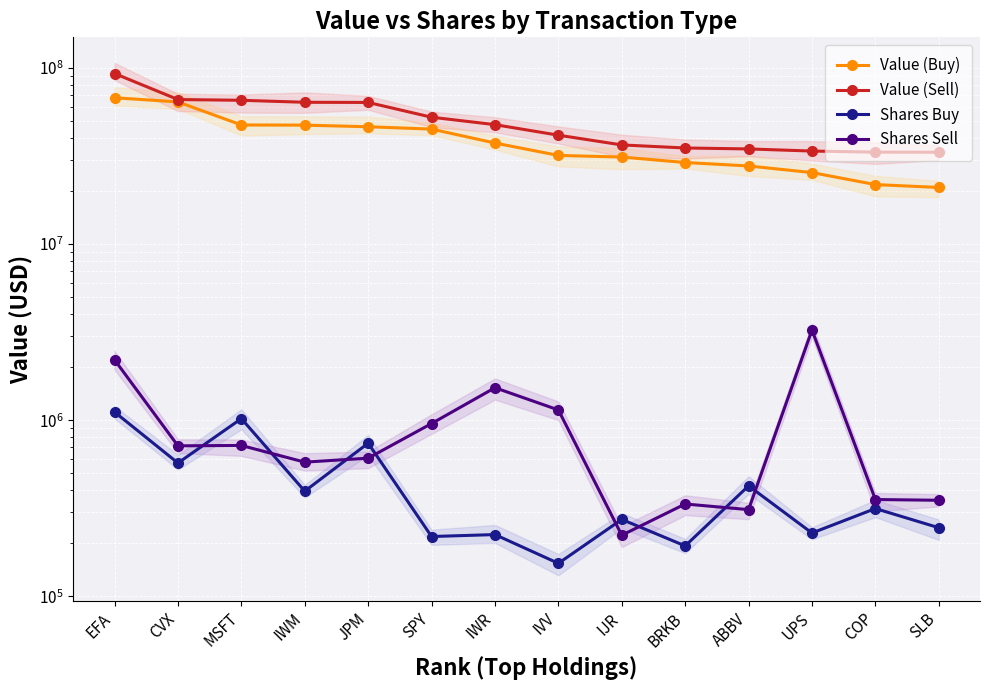

Which category has the lowest value across all series?

IVV